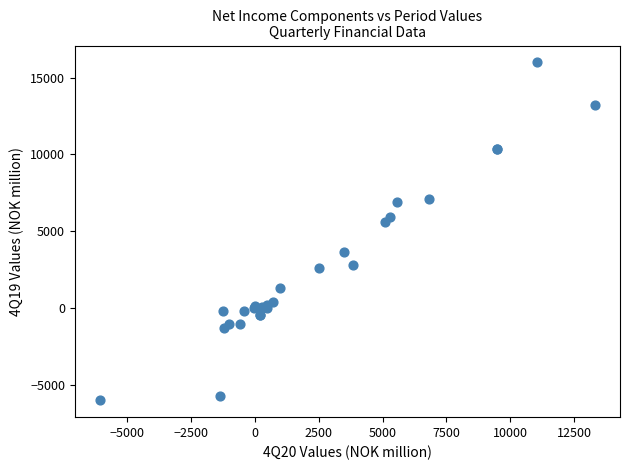

What Y value in the scatter plot is closest to 5007?

5619.9